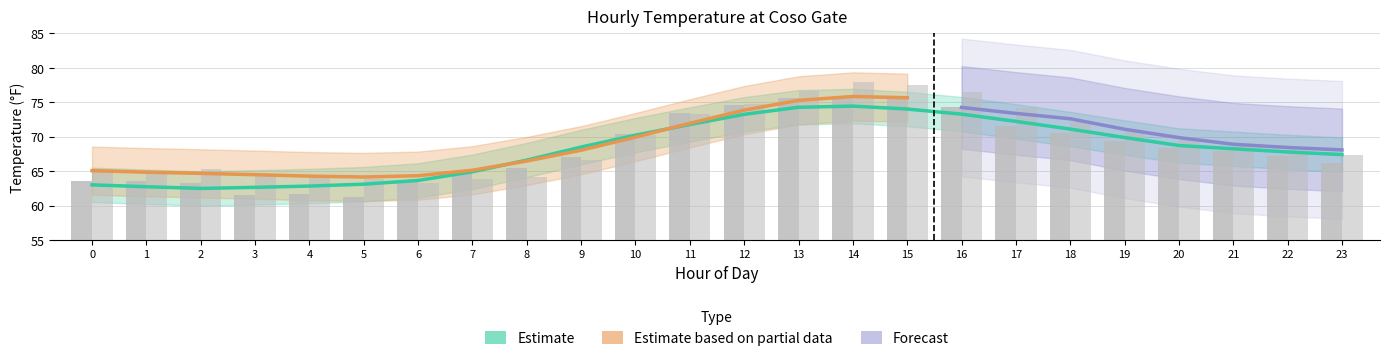

Which has a higher value, 3 or 18?

18